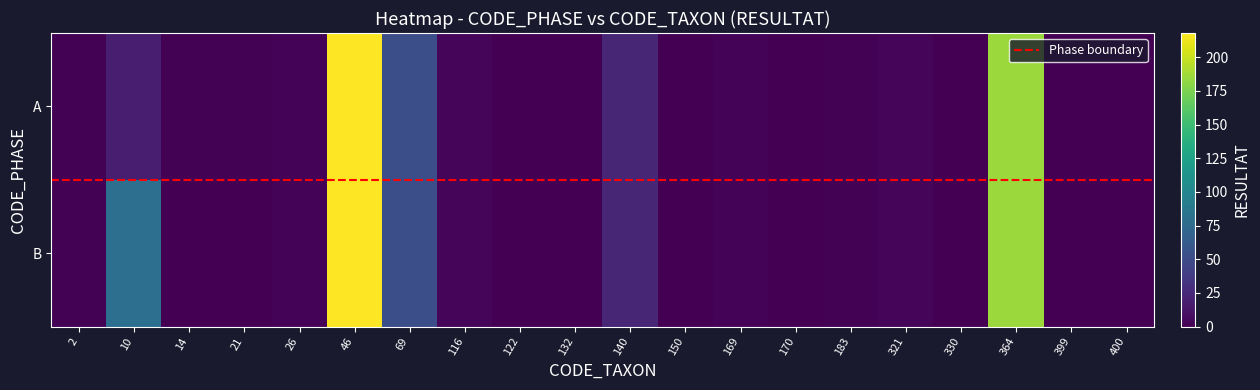

Reading left to right, list all the values displayed in this chart.

A: 2=1	10=18	14=1	21=1	26=2	46=218	69=52	116=3	122=0	132=0	140=23	150=0	169=2	170=0	183=1	321=3	330=0	364=185	399=0	400=0
B: 2=1	10=80	14=0	21=0	26=2	46=218	69=52	116=3	122=0	132=0	140=23	150=0	169=2	170=0	183=1	321=3	330=0	364=185	399=0	400=0